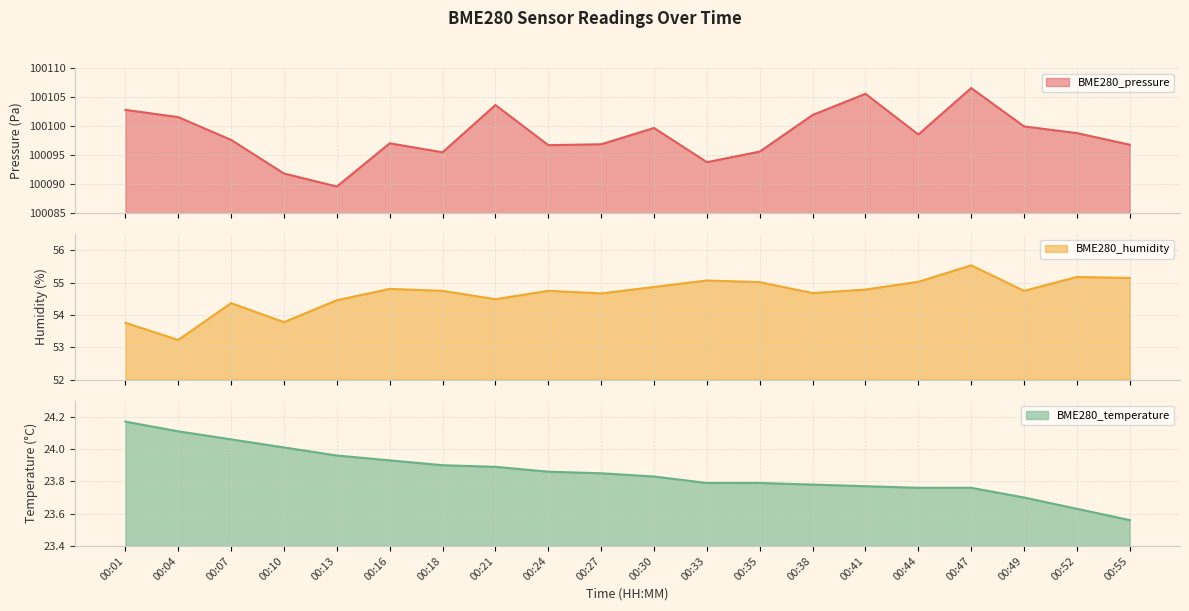

What is the value of the BME280_pressure point at the 13th from the left?

100095.6